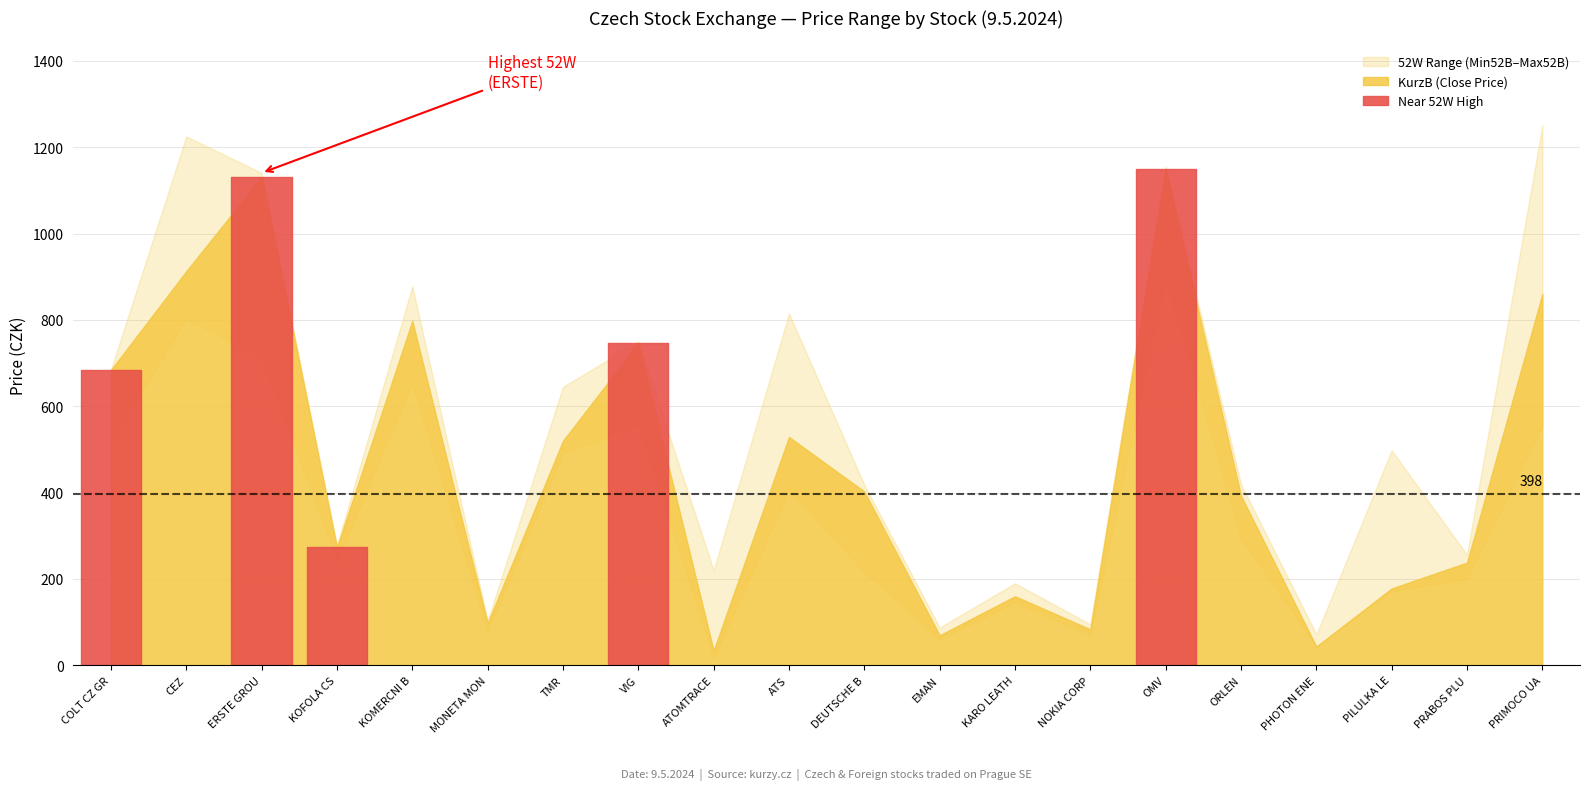

What is the average value of the Min52B series?

356.2